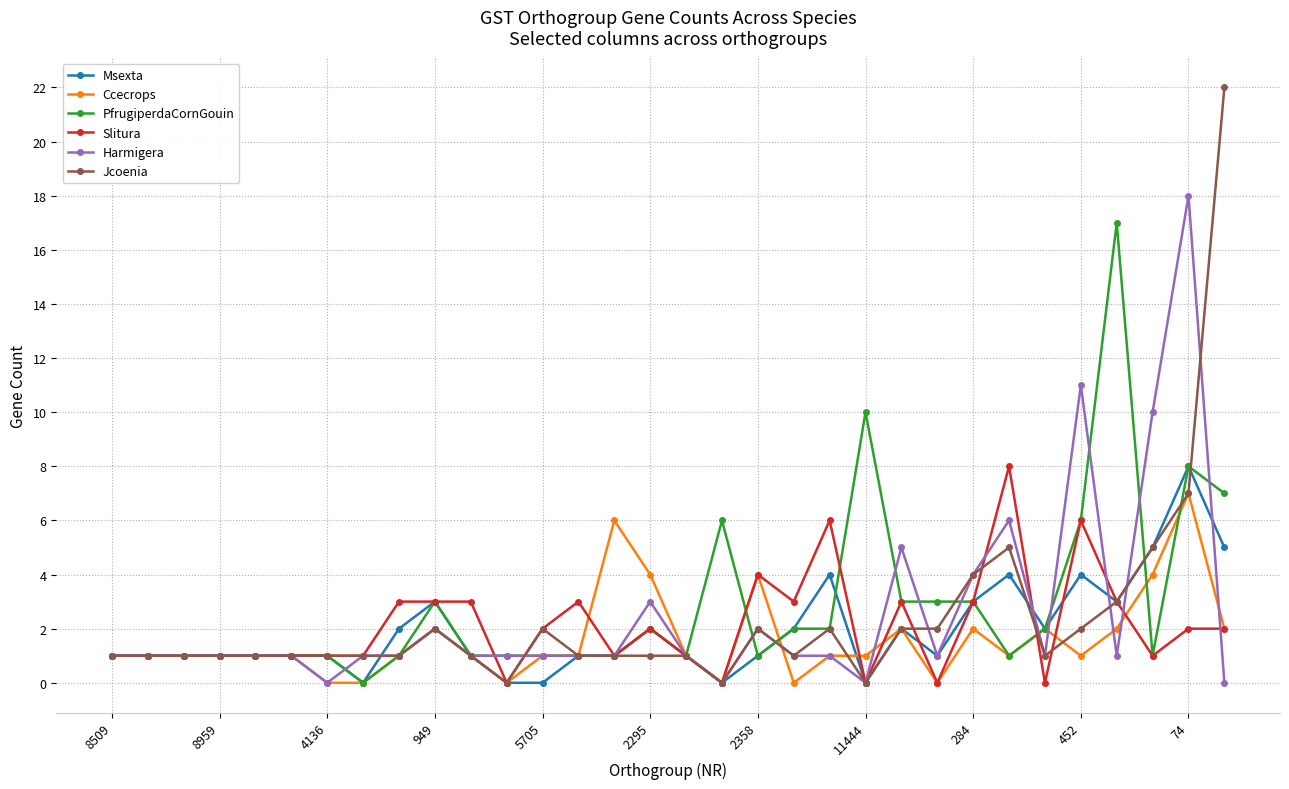

Reading left to right, what are all the values shown in this chart?

Msexta: 1	1	1	1	1	1	1	0	2	3	1	0	0	1	1	2	1	0	1	2	4	0	2	1	3	4	2	4	3	5	8	5
Ccecrops: 1	1	1	1	1	1	0	0	1	2	1	0	1	1	6	4	1	0	4	0	1	1	2	0	2	1	2	1	2	4	7	2
PfrugiperdaCornGouin: 1	1	1	1	1	1	1	0	1	3	1	1	1	1	1	2	1	6	1	2	2	10	3	3	3	1	2	6	17	1	8	7
Slitura: 1	1	1	1	1	1	1	1	3	3	3	0	2	3	1	2	1	0	4	3	6	0	3	0	3	8	0	6	3	1	2	2
Harmigera: 1	1	1	1	1	1	0	1	1	2	1	1	1	1	1	3	1	0	2	1	1	0	5	1	4	6	1	11	1	10	18	0
Jcoenia: 1	1	1	1	1	1	1	1	1	2	1	0	2	1	1	1	1	0	2	1	2	0	2	2	4	5	1	2	3	5	7	22